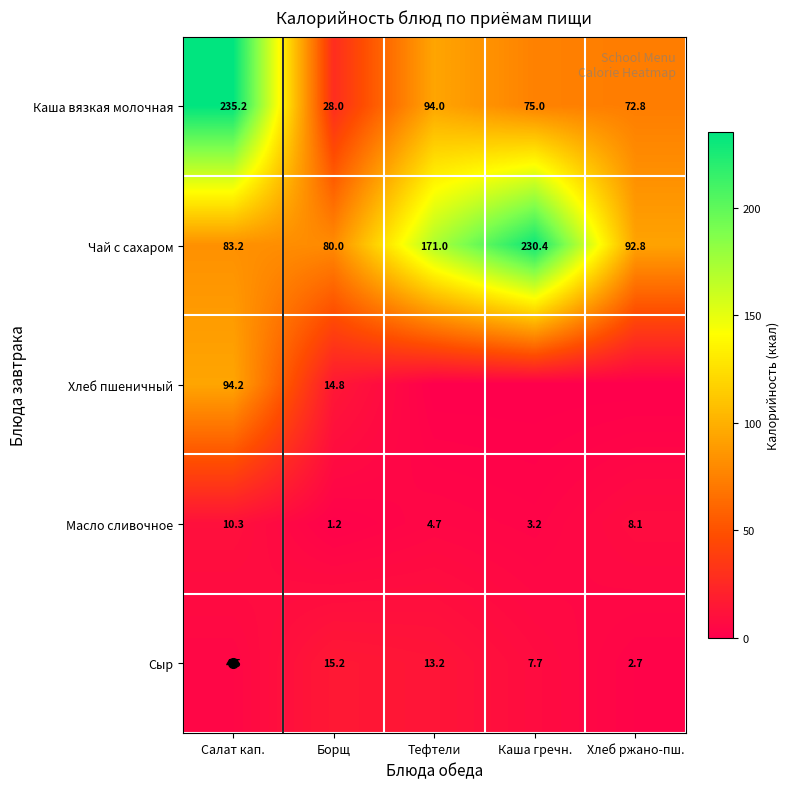

Is it true that Хлеб пшеничный equals 59.2 at Хлеб ржано-пш.?

False